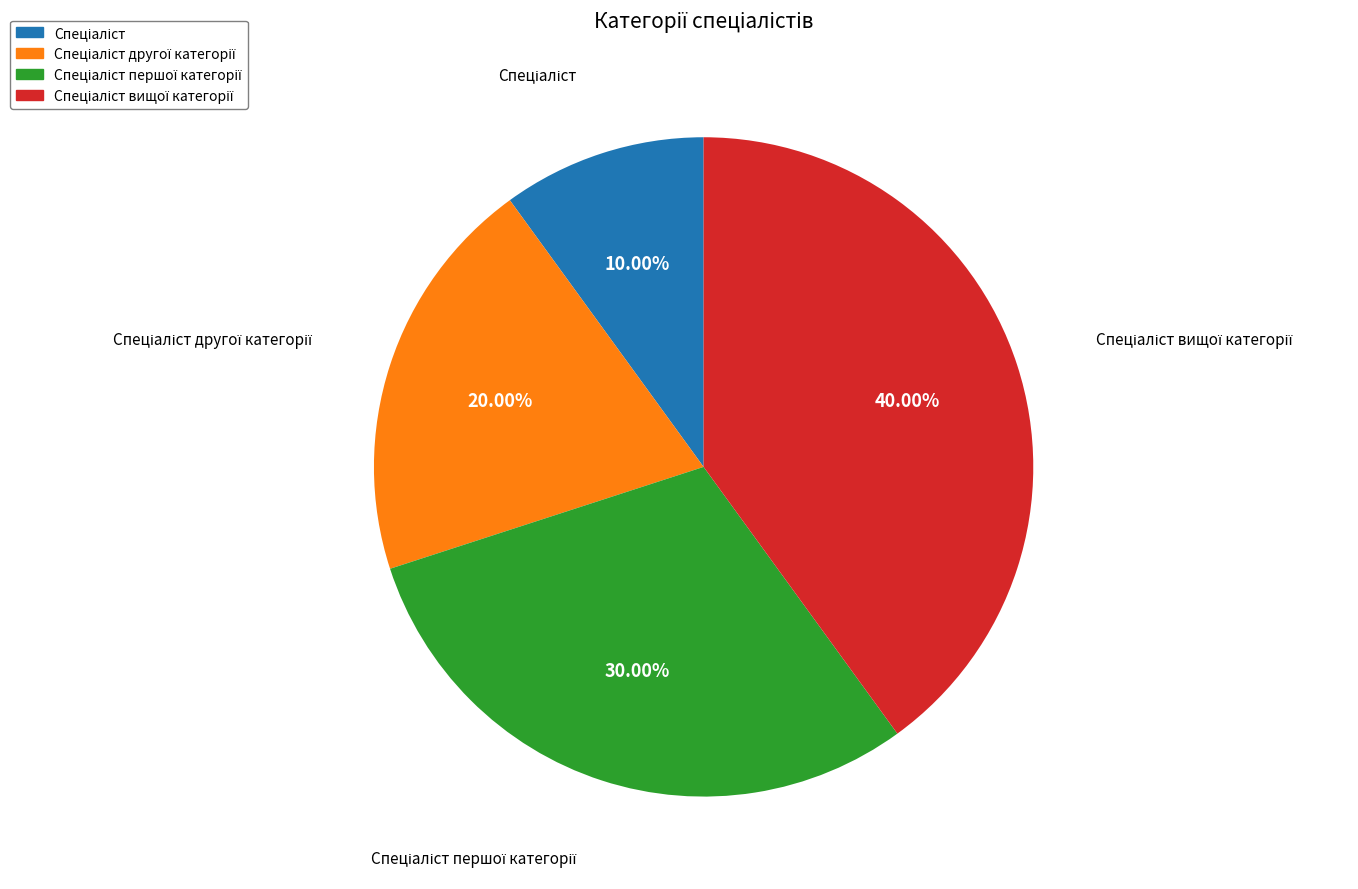

Is there any slice that represents more than half of the pie?

No